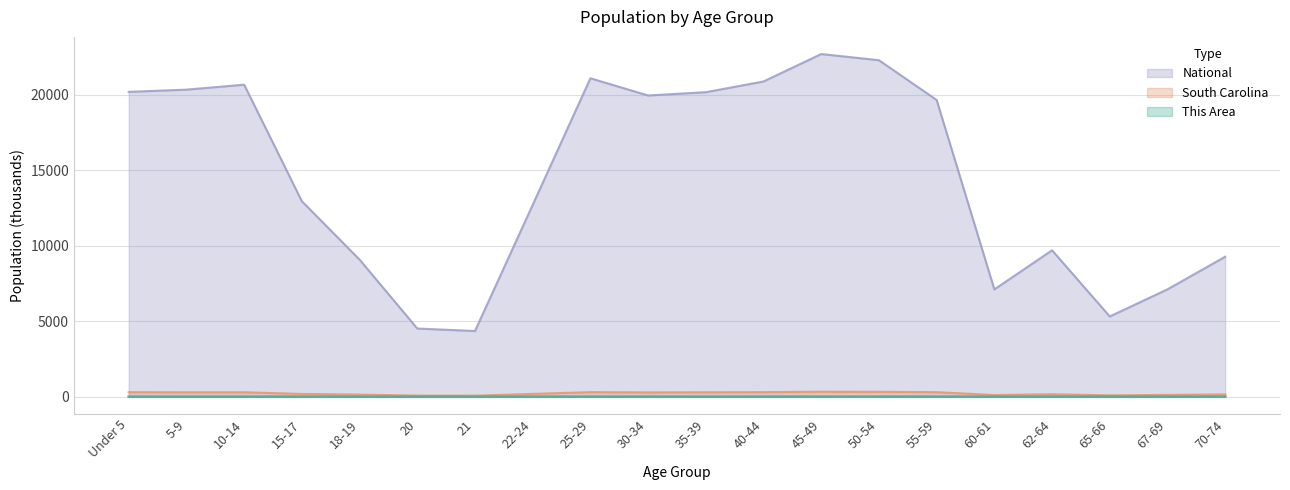

What is the sum of all This Area values?

34.7